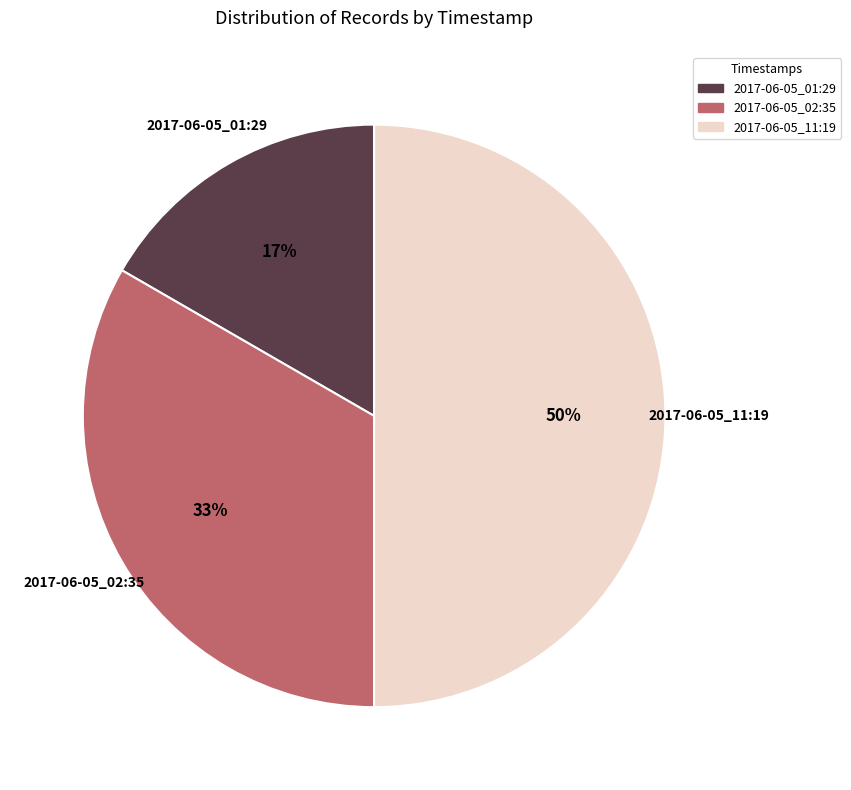

What percentage is the 2017-06-05_01:29 slice, to the nearest percent?

17%